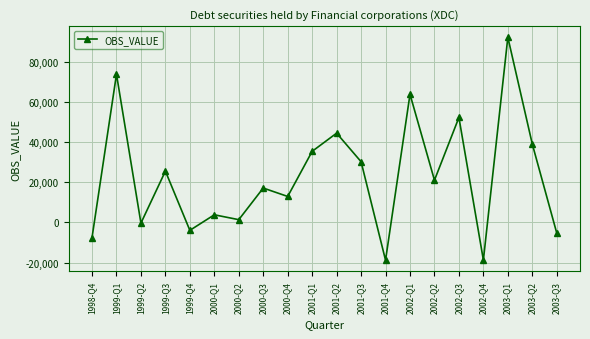

Which has a higher value, 2000-Q4 or 1999-Q1?

1999-Q1